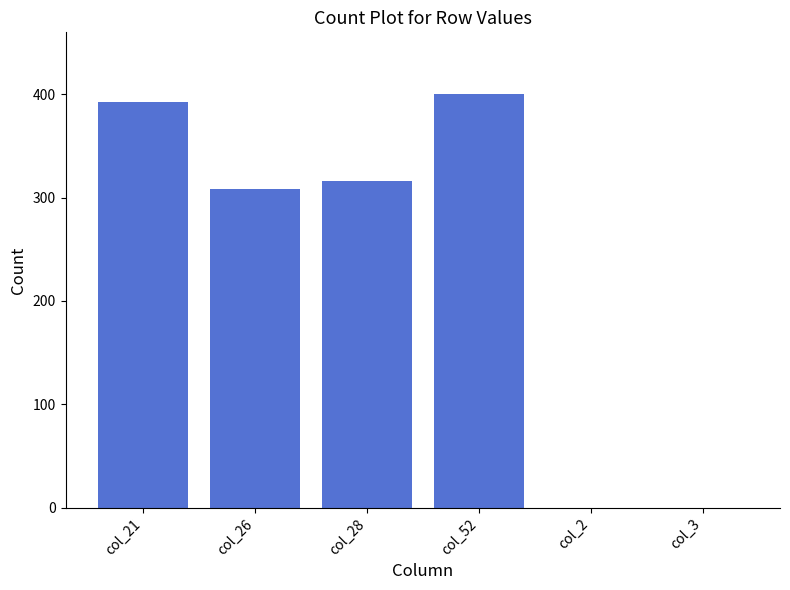

Where does the data first go above 315?

col_21